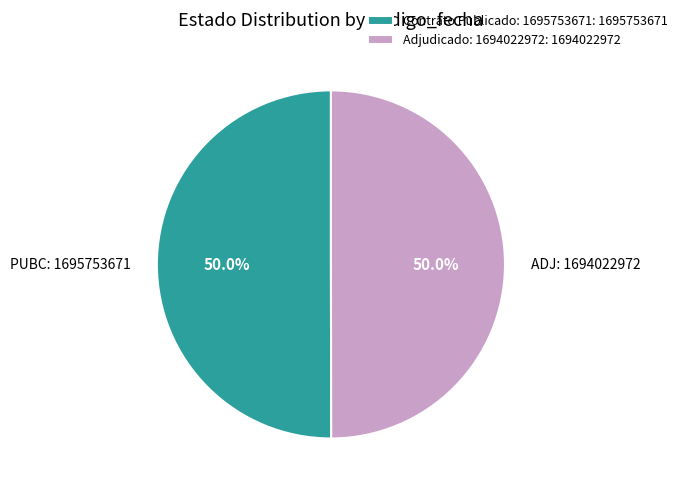

What is the ratio of the value at Contrato Publicado: 1695753671: 1695753671 to the value at Adjudicado: 1694022972: 1694022972?

1.0